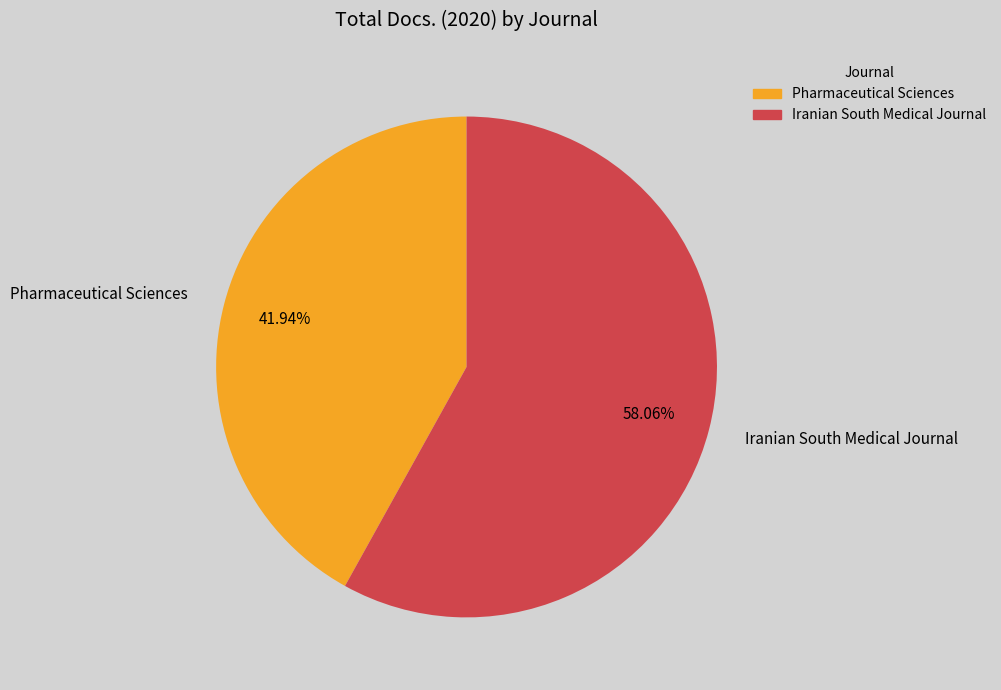

To the nearest percent, what is the difference between the Pharmaceutical Sciences and Iranian South Medical Journal slice percentages?

16%